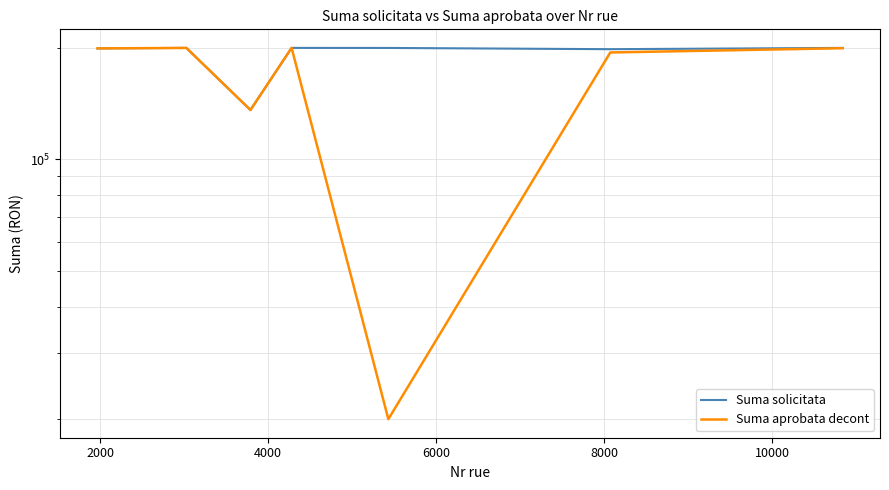

At how many categories does at least one series exceed 57638?

7